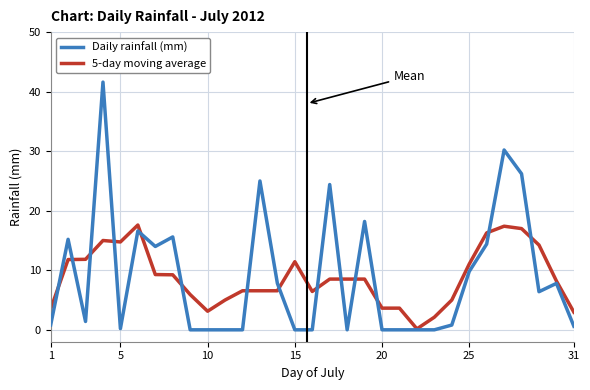

Which series has the largest range (max minus min)?

Daily rainfall (mm)